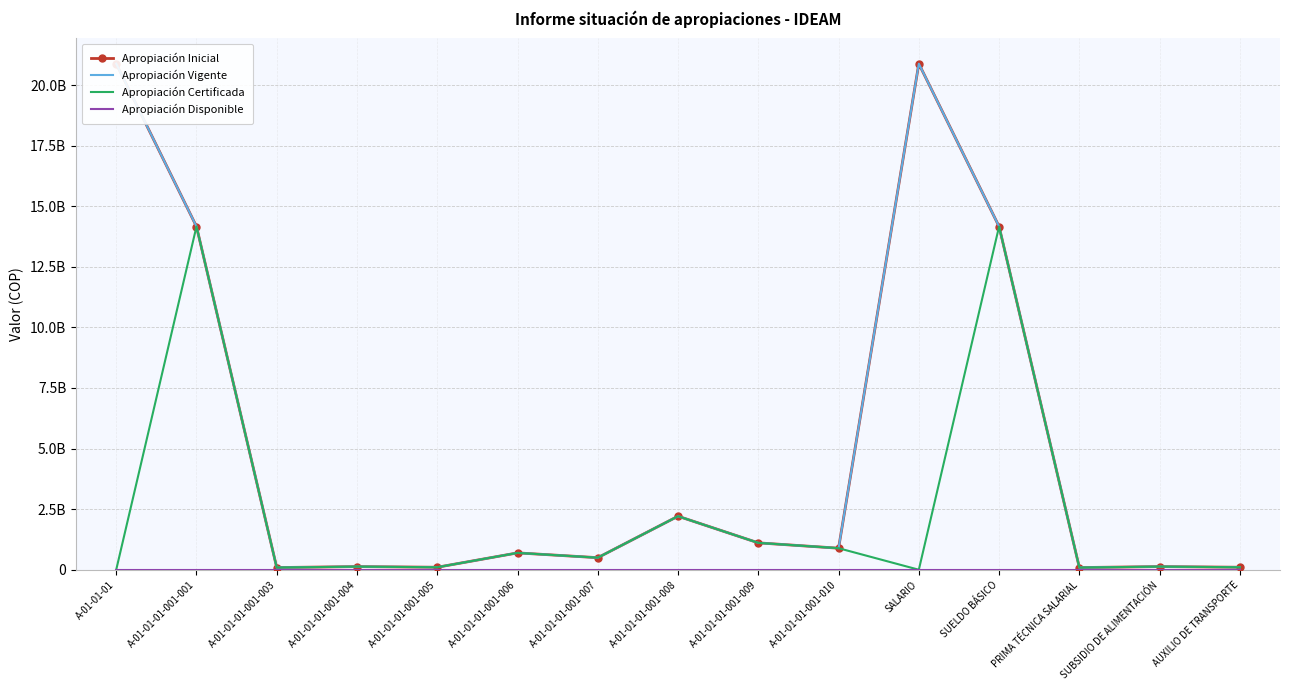

What is the greatest value displayed?

20880000000